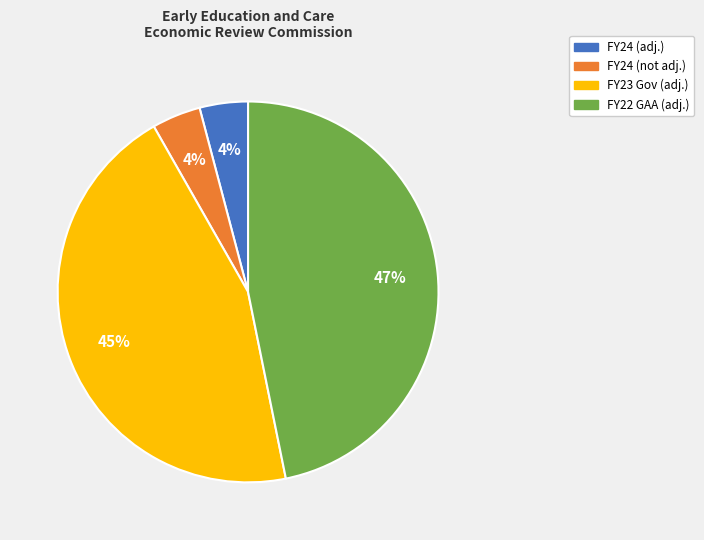

To the nearest percent, what is the average slice percentage?

25%